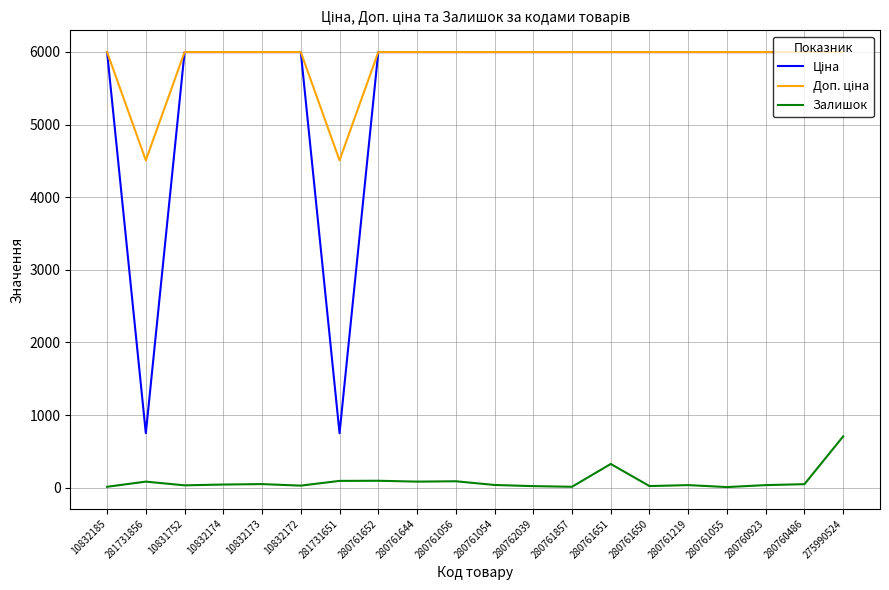

Which category has the highest value in the Залишок series?

275990524